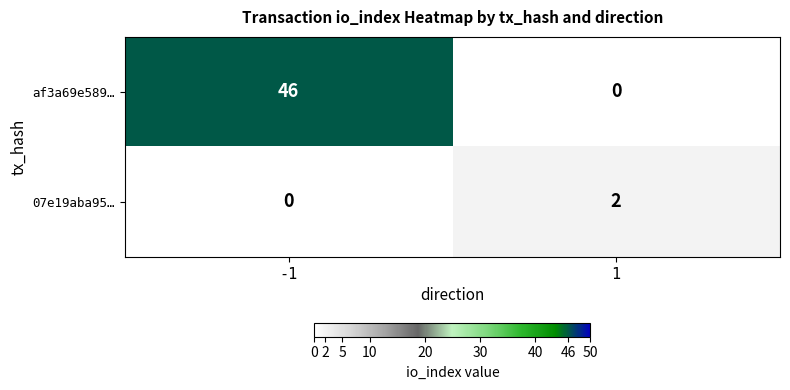

At how many categories does at least one series exceed 28?

1